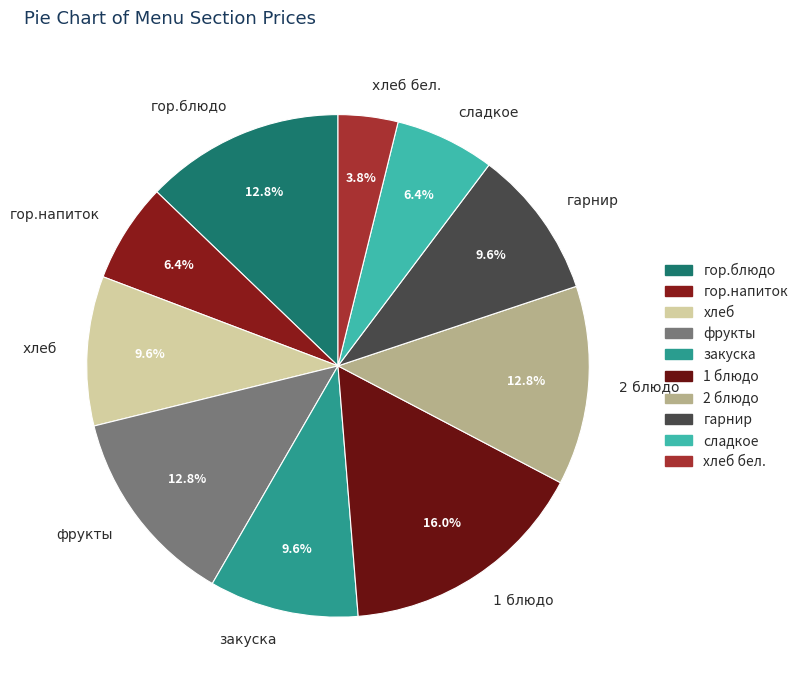

Is it true that 1 блюдо is 21% of the pie?

False